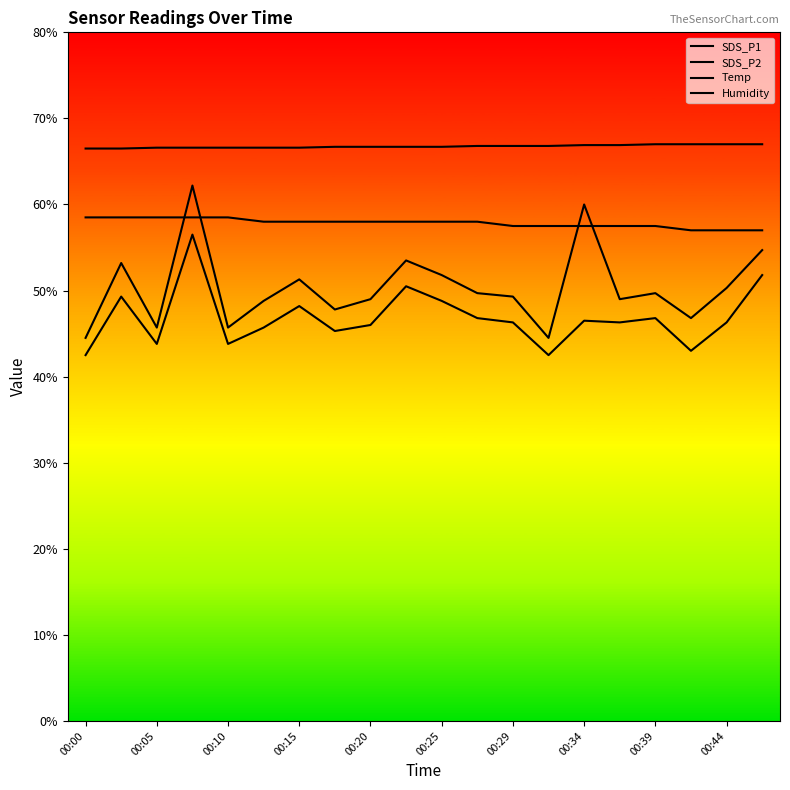

How many lines are shown in the chart?

4